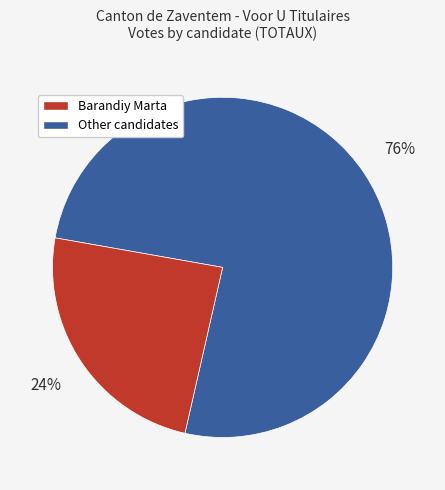

To the nearest percent, what is the difference between the largest and smallest slice percentages?

52%